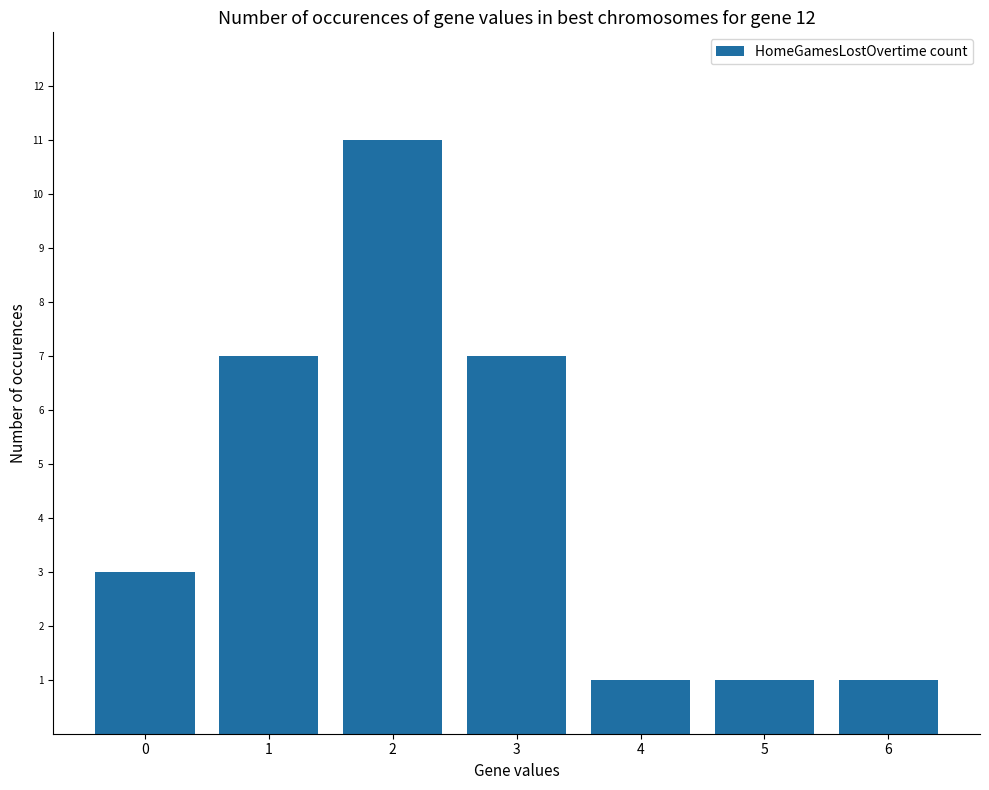

Which has a higher value, 6 or 1?

1